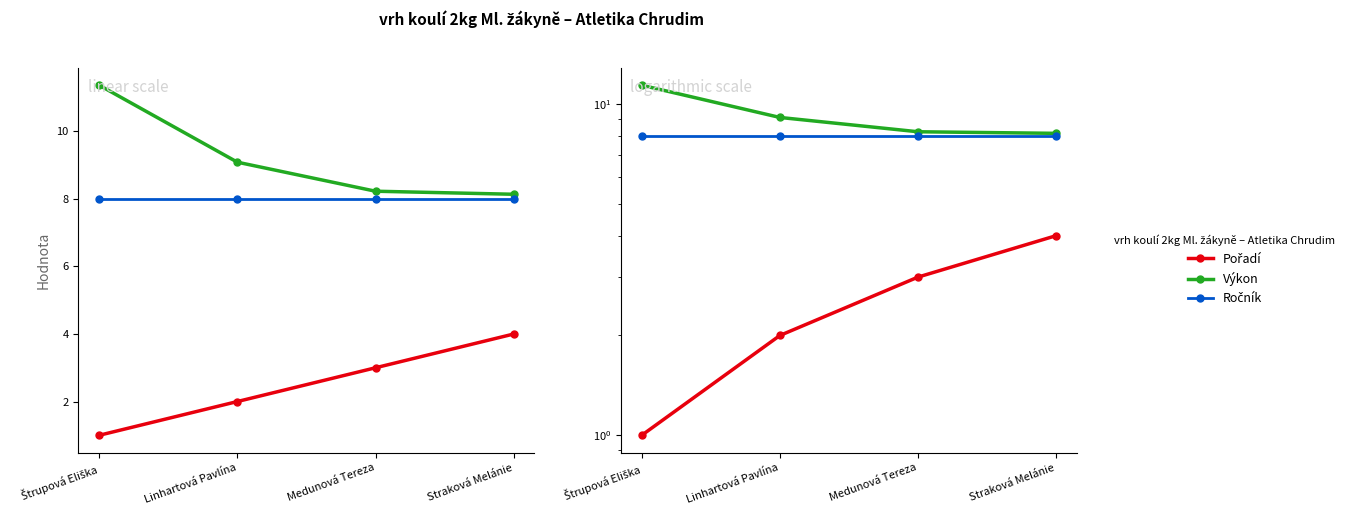

What is the label of the 3rd point from the right?

Linhartová Pavlína